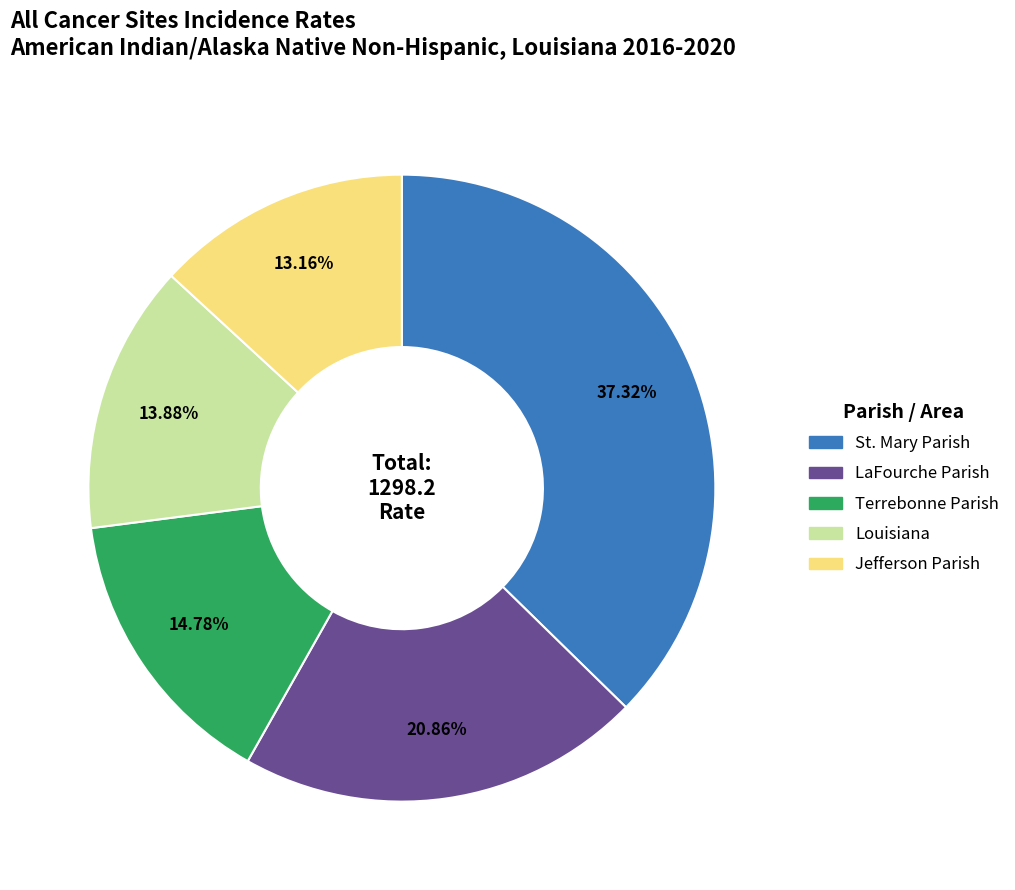

Rank the categories by value from highest to lowest.

St. Mary Parish, LaFourche Parish, Terrebonne Parish, Louisiana, Jefferson Parish